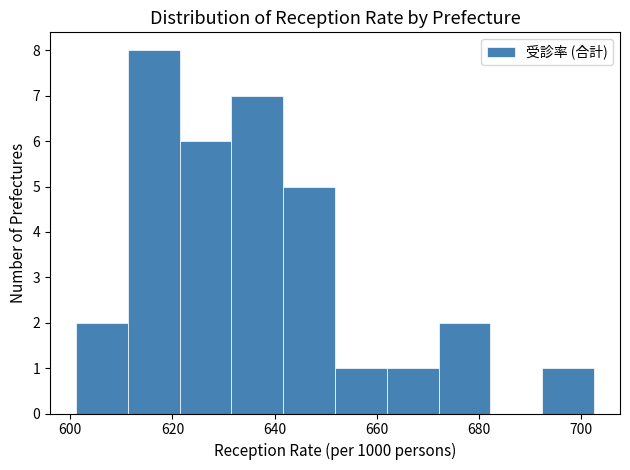

Which range on the x-axis has the tallest bar?

612 to 622